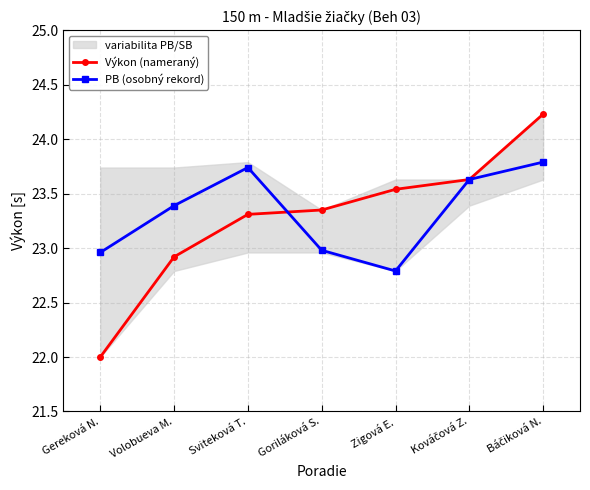

What is the label of the 6th point from the left?

Kováčová Z.